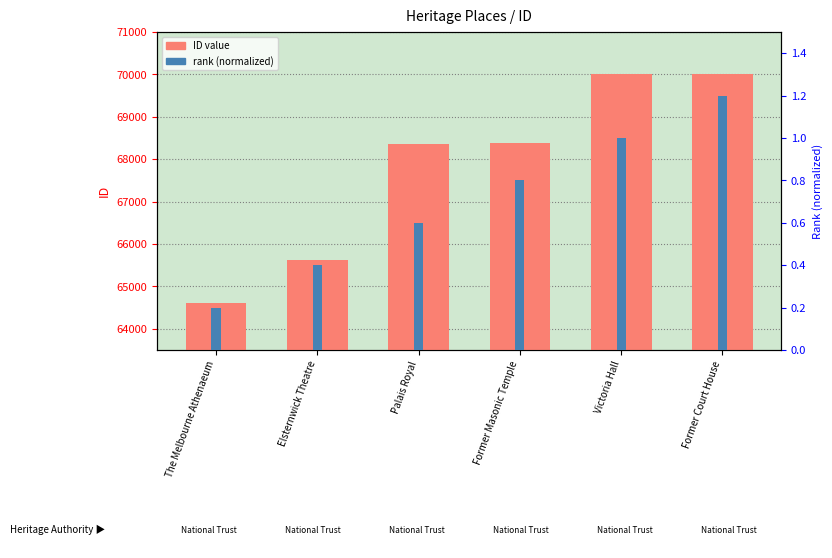

Which series changed the most between Elsternwick Theatre and Palais Royal?

ID